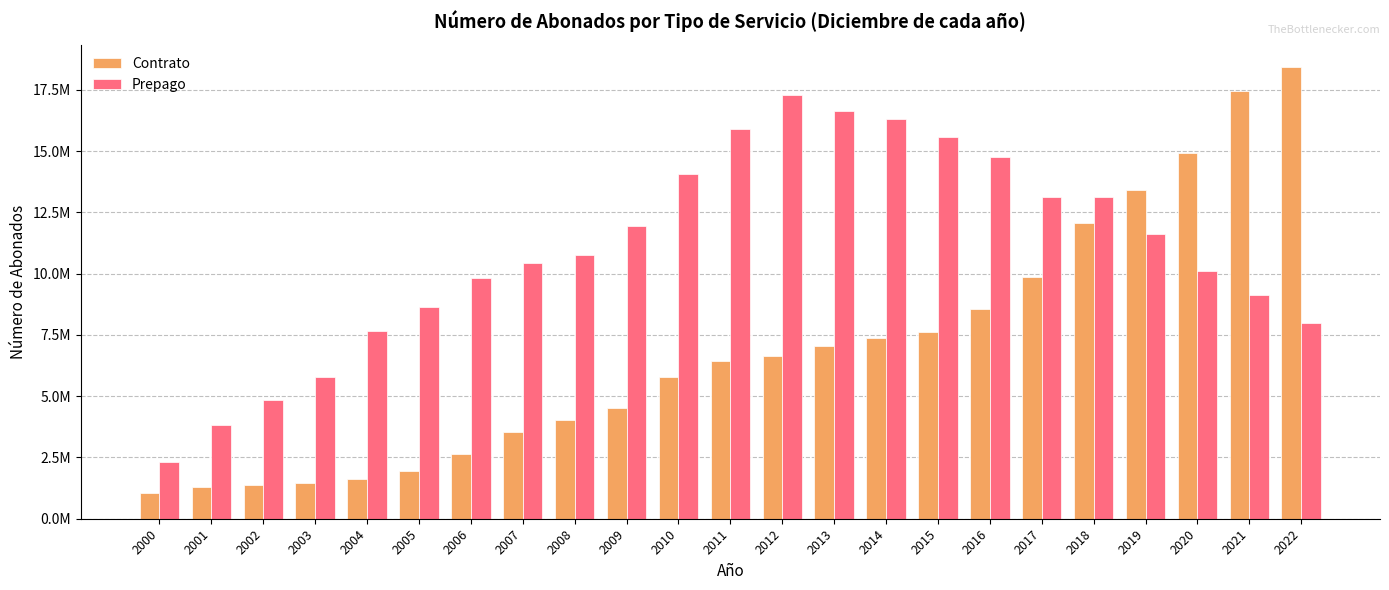

What is the approximate value of Contrato at 2005, to the nearest 10?

1931460